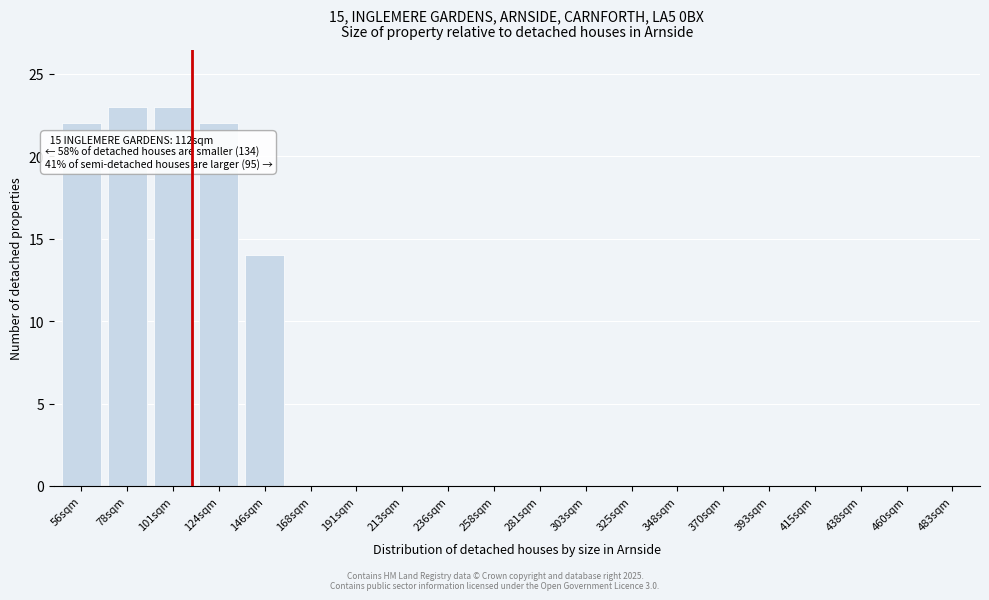

Reading left to right, what are all the values shown in this chart?

56sqm=22	78sqm=23	101sqm=23	124sqm=22	146sqm=14	168sqm=0	191sqm=0	213sqm=0	236sqm=0	258sqm=0	281sqm=0	303sqm=0	325sqm=0	348sqm=0	370sqm=0	393sqm=0	415sqm=0	438sqm=0	460sqm=0	483sqm=0